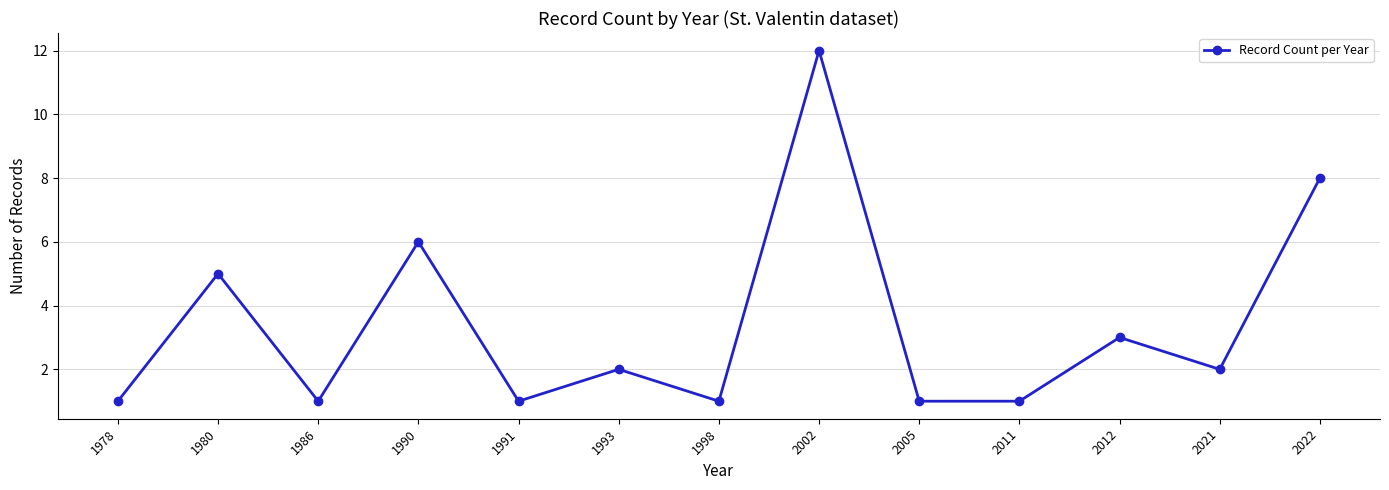

How many lines are shown in the chart?

1